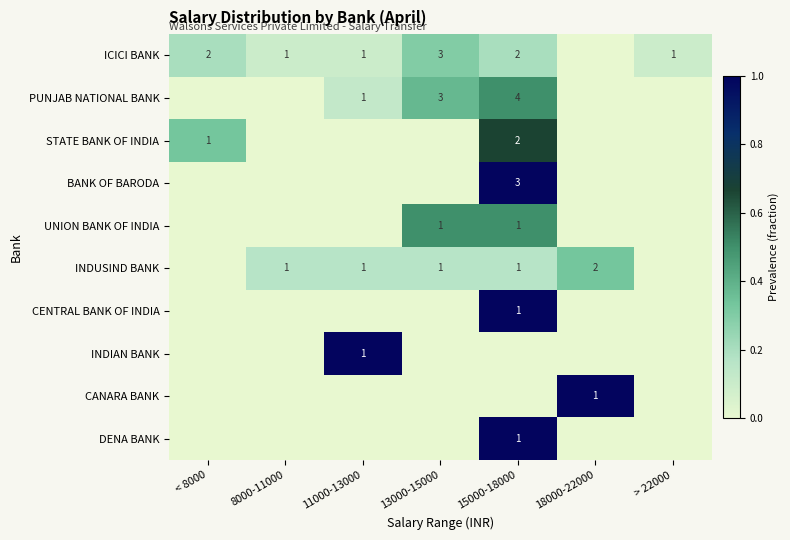

The value of ICICI BANK at < 8000 is 3. True or false?

False